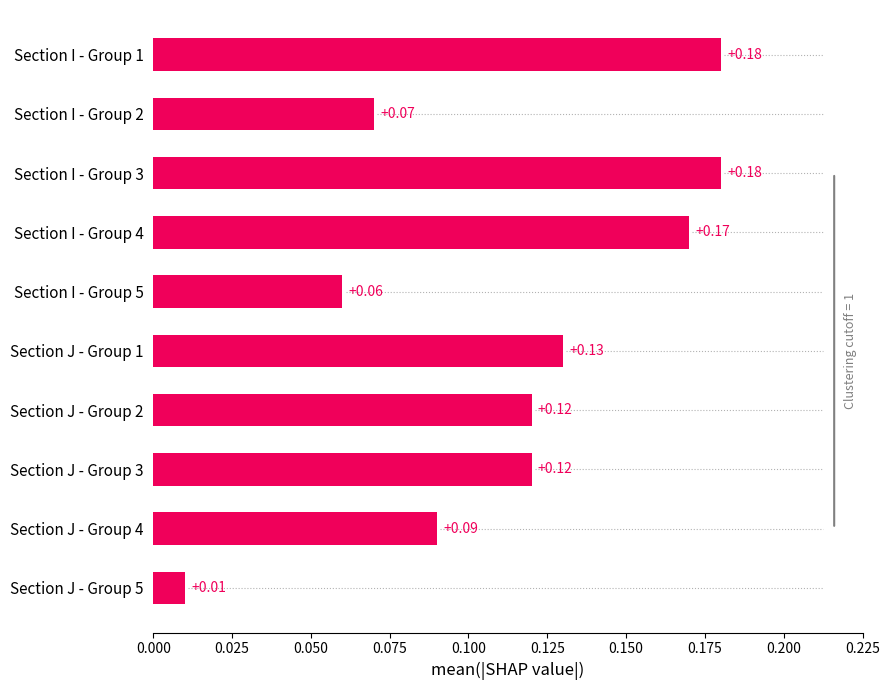

Which has a higher value, Section J - Group 5 or Section I - Group 5?

Section I - Group 5